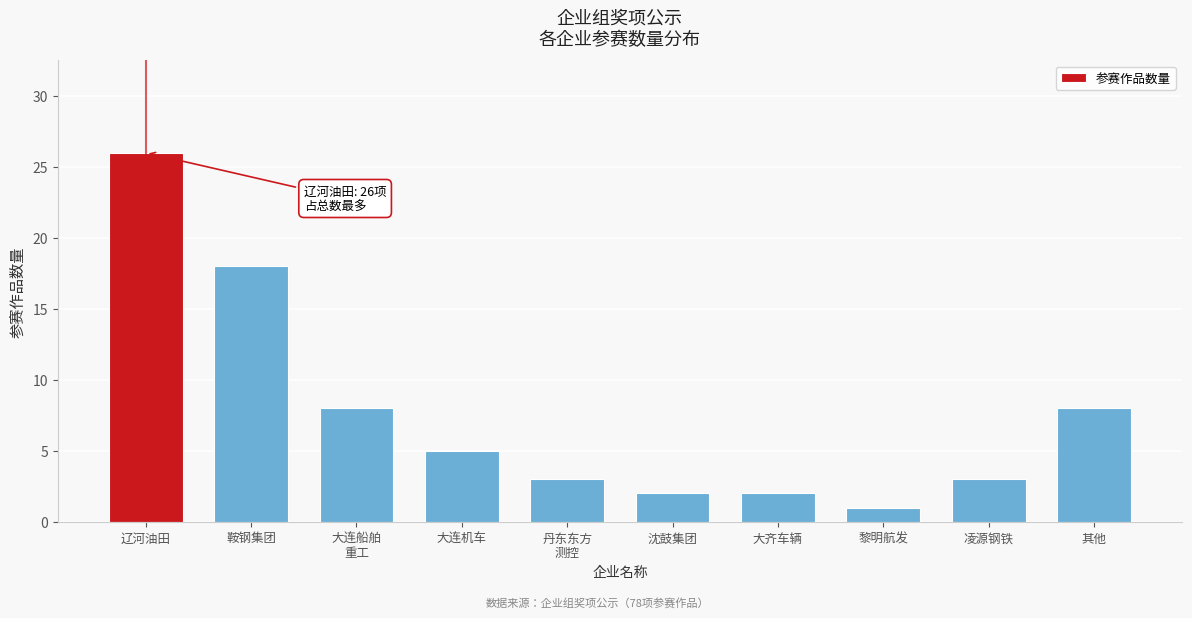

Reading left to right, extract all data points from this chart.

26	18	8	5	3	2	2	1	3	8